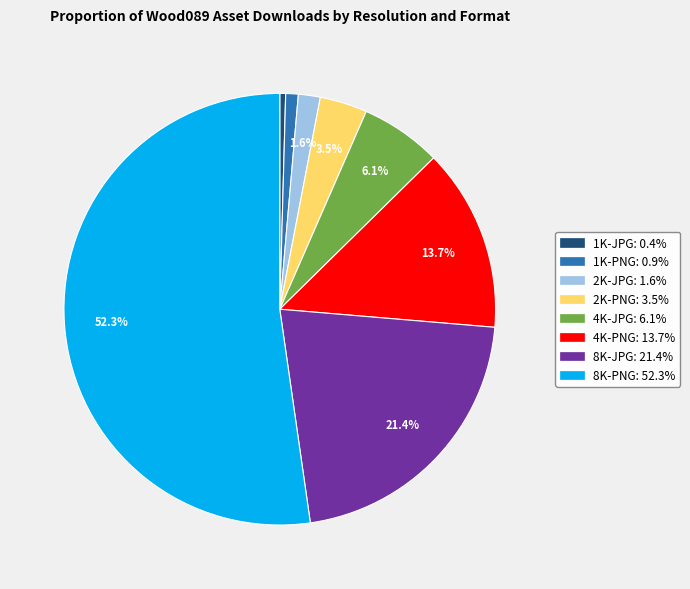

Which category has the smallest portion of the pie?

1K-JPG